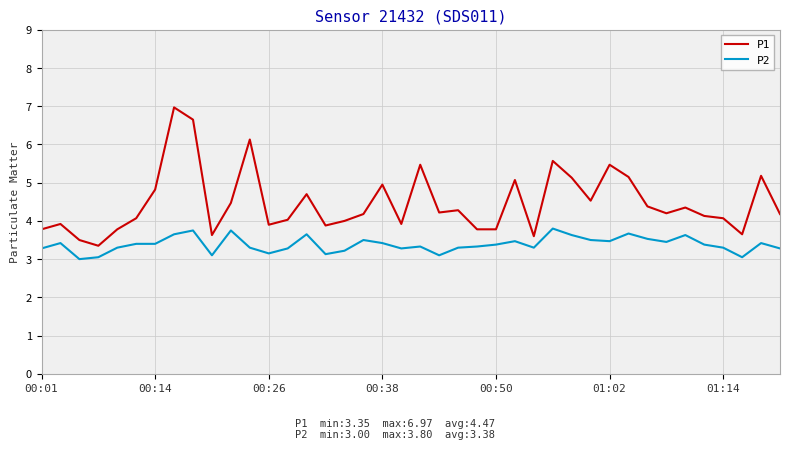

Rank the series by their average value, from highest to lowest.

P1, P2